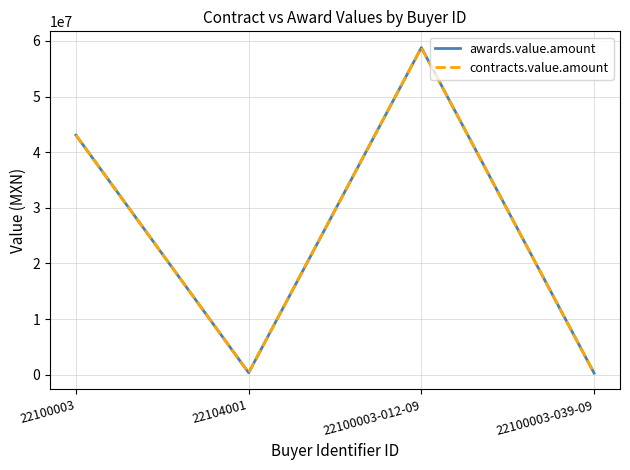

What is the greatest value displayed?

58800000